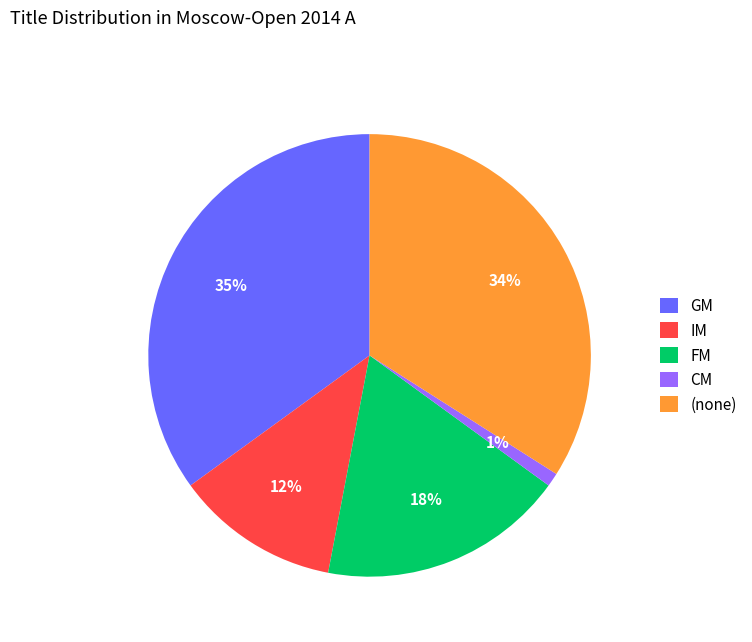

Rank the categories by value from lowest to highest.

CM, IM, FM, (none), GM